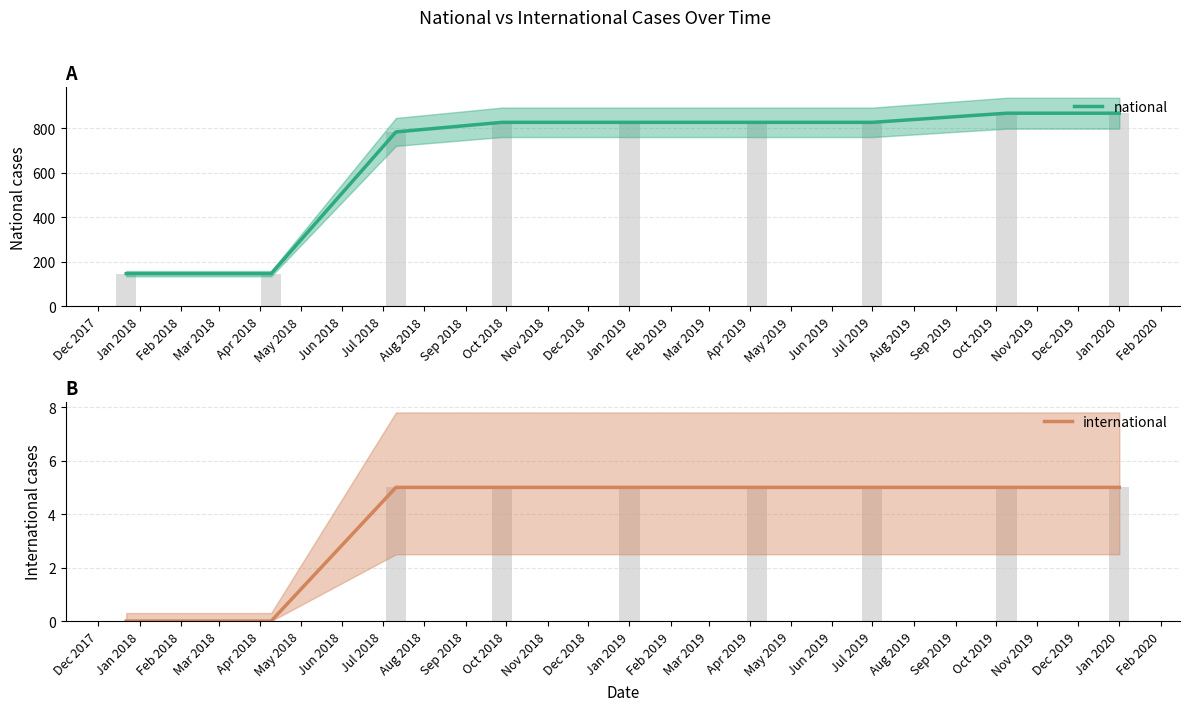

Which series changed the most between Jan 2018 and Aug 2018?

national